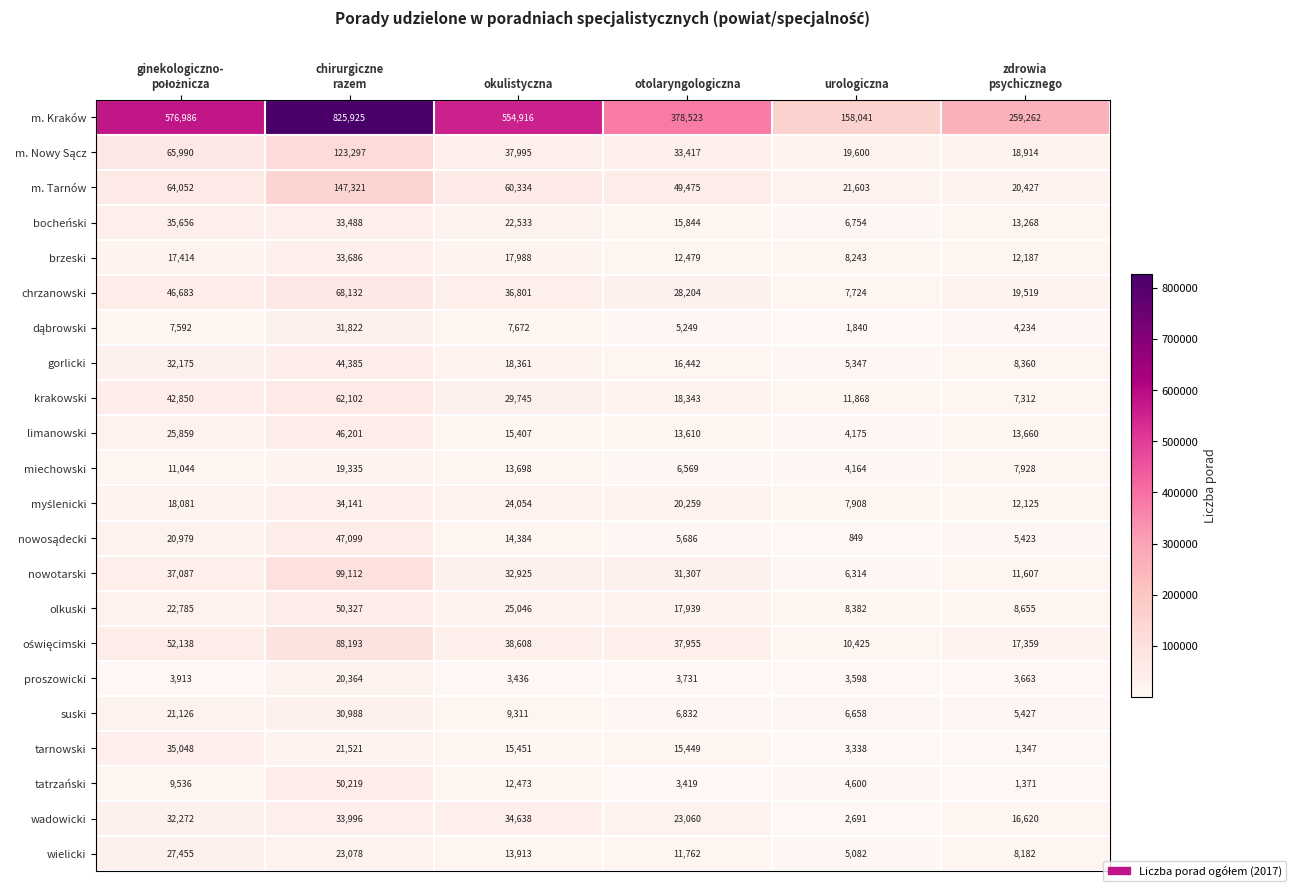

The value of bocheński at urologiczna is 3094. True or false?

False